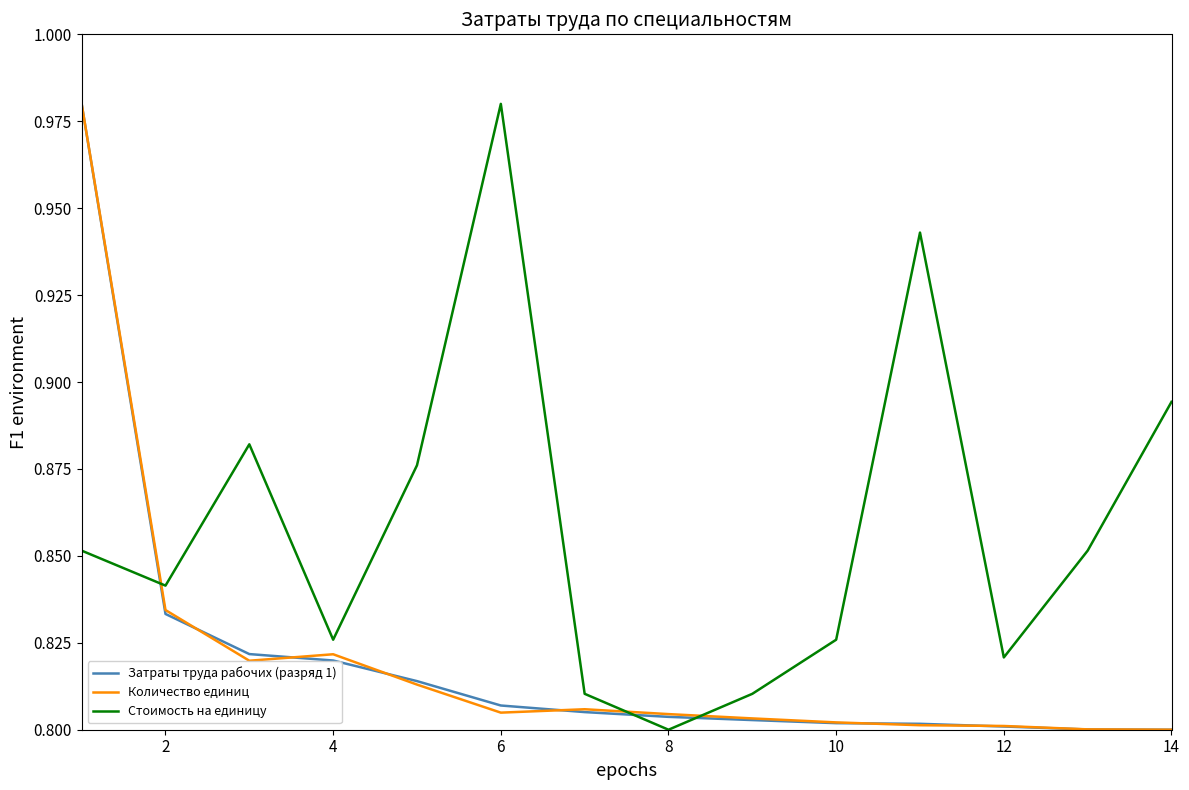

Which series has the largest total across all categories?

Стоимость на единицу